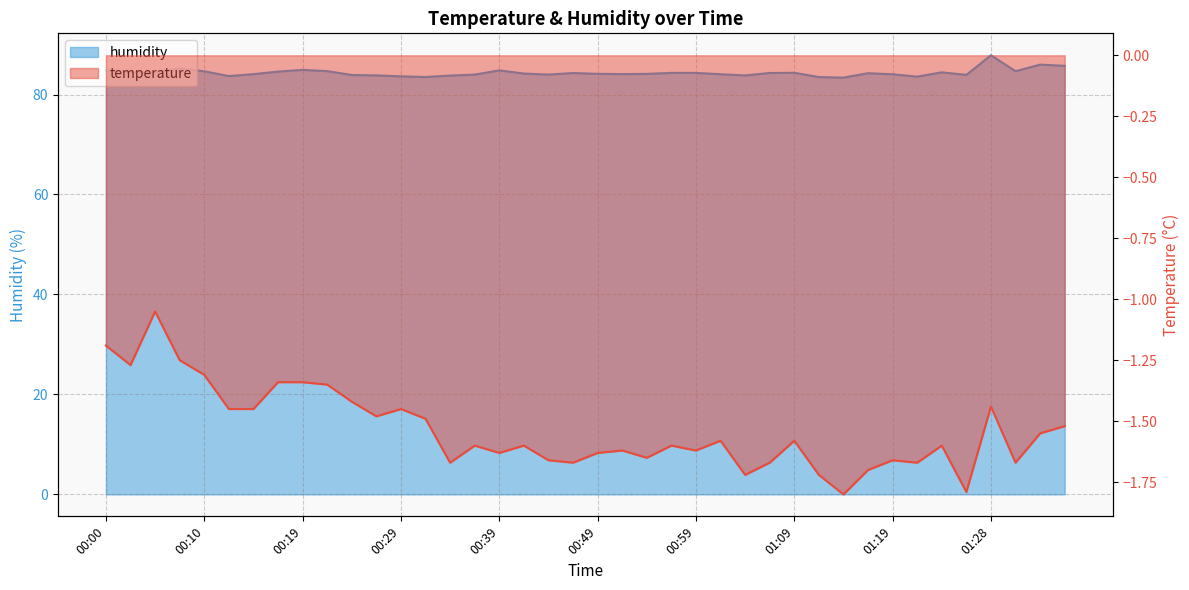

What is the spread (max minus min) of values at 00:34?

85.5